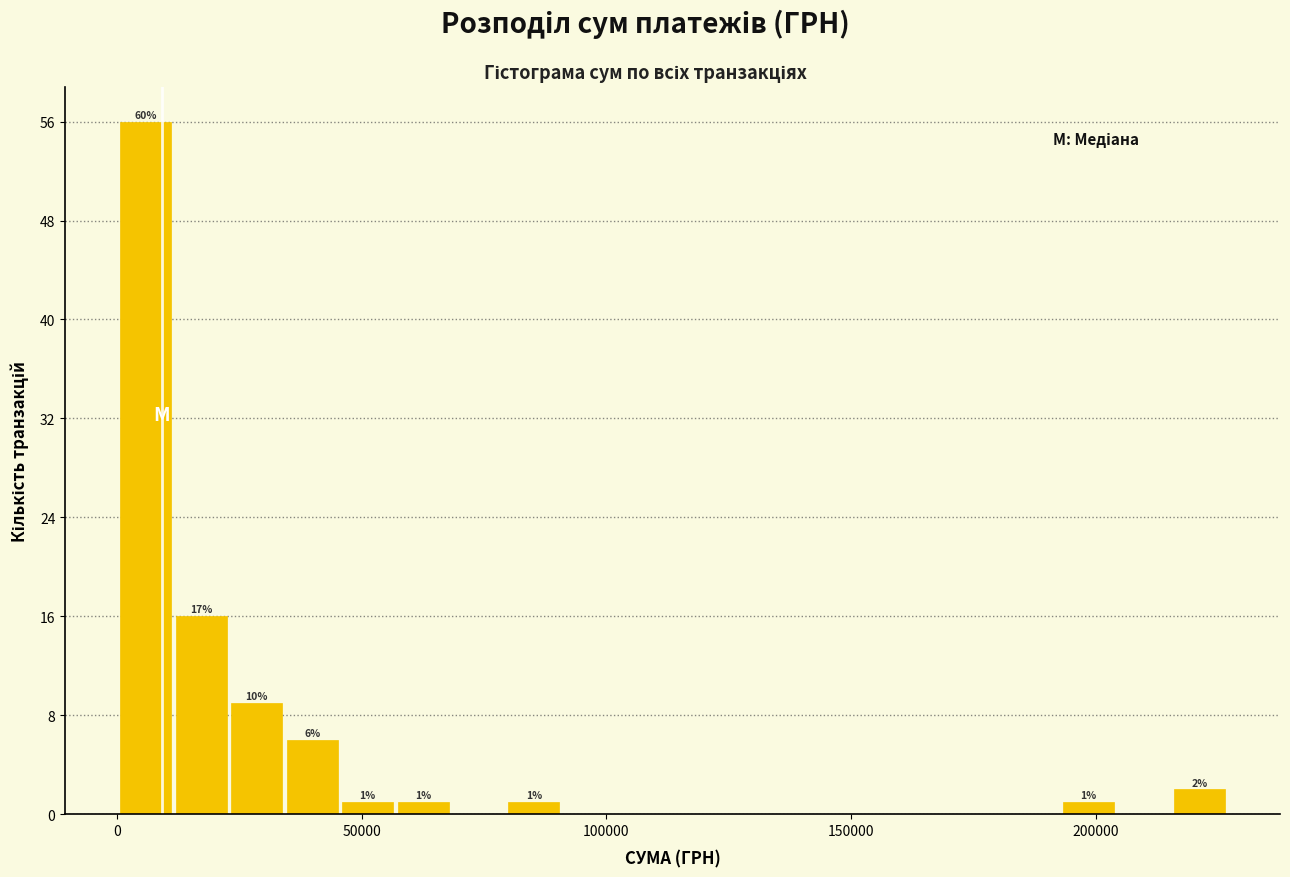

Read against the x-axis, roughly where is the centre of the tallest bar?

5000